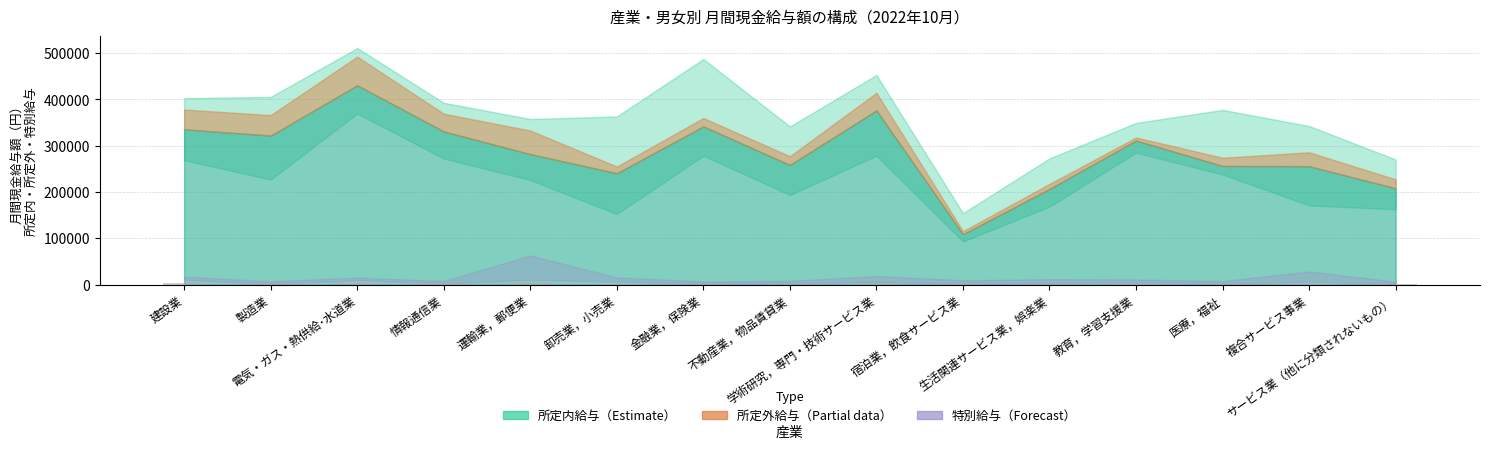

What is the change in value from 電気・ガス・熱供給･水道業 to 教育，学習支援業?

-3696.1